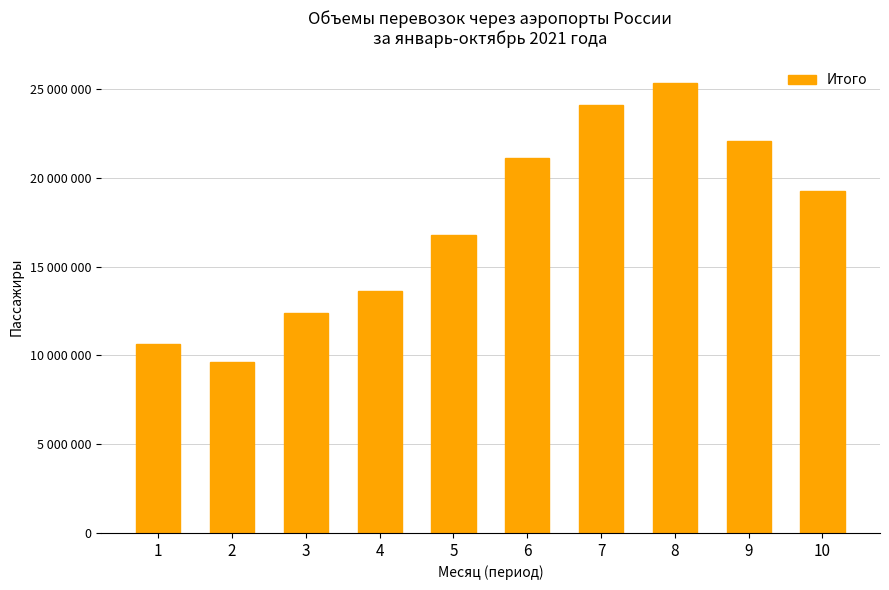

List the labels in order of value, largest first.

8, 7, 9, 6, 10, 5, 4, 3, 1, 2